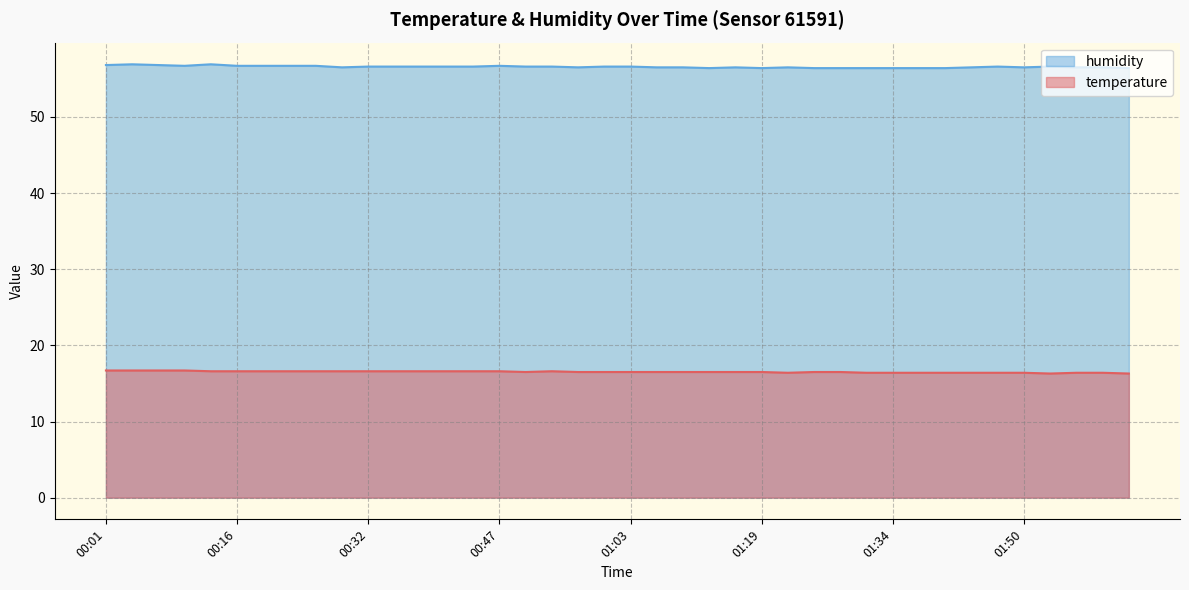

True or false: temperature and humidity cross at least once.

False